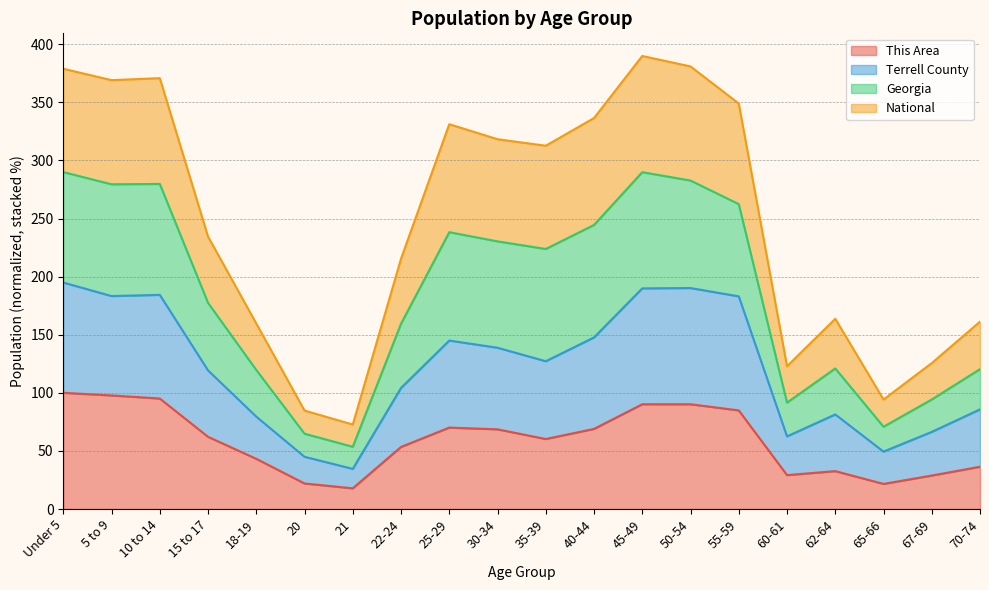

What is the lowest value of the This Area series?

17.8